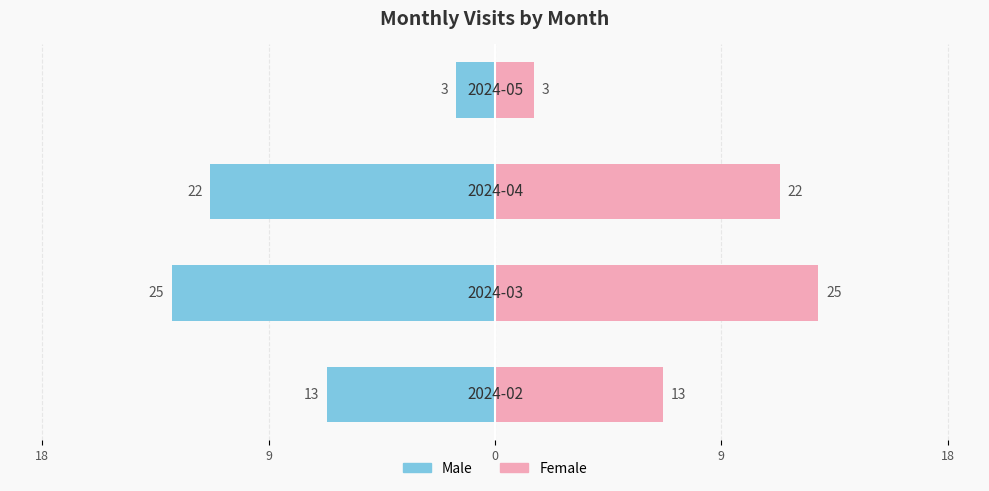

How many groups of bars are there?

4